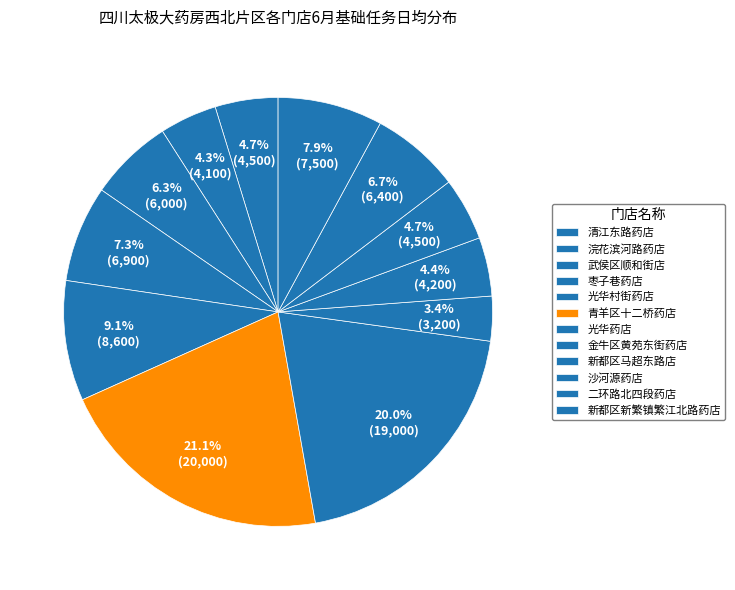

What percentage do 青羊区十二桥药店 and 新都区新繁镇繁江北路药店 together represent?

29.0%